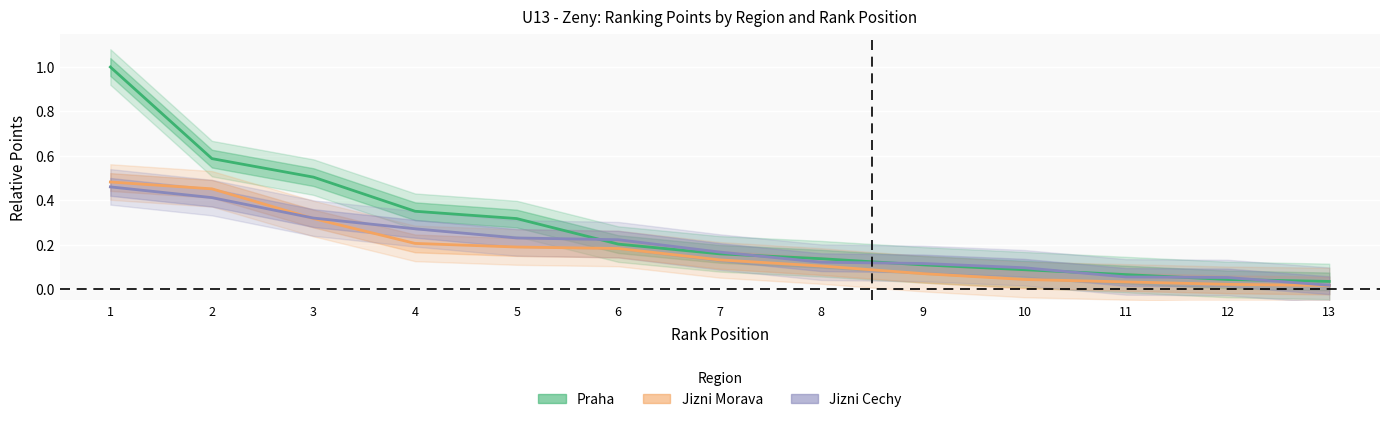

The value of Jizni Morava (Estimate based on partial data) at 7 is 0.1. True or false?

True